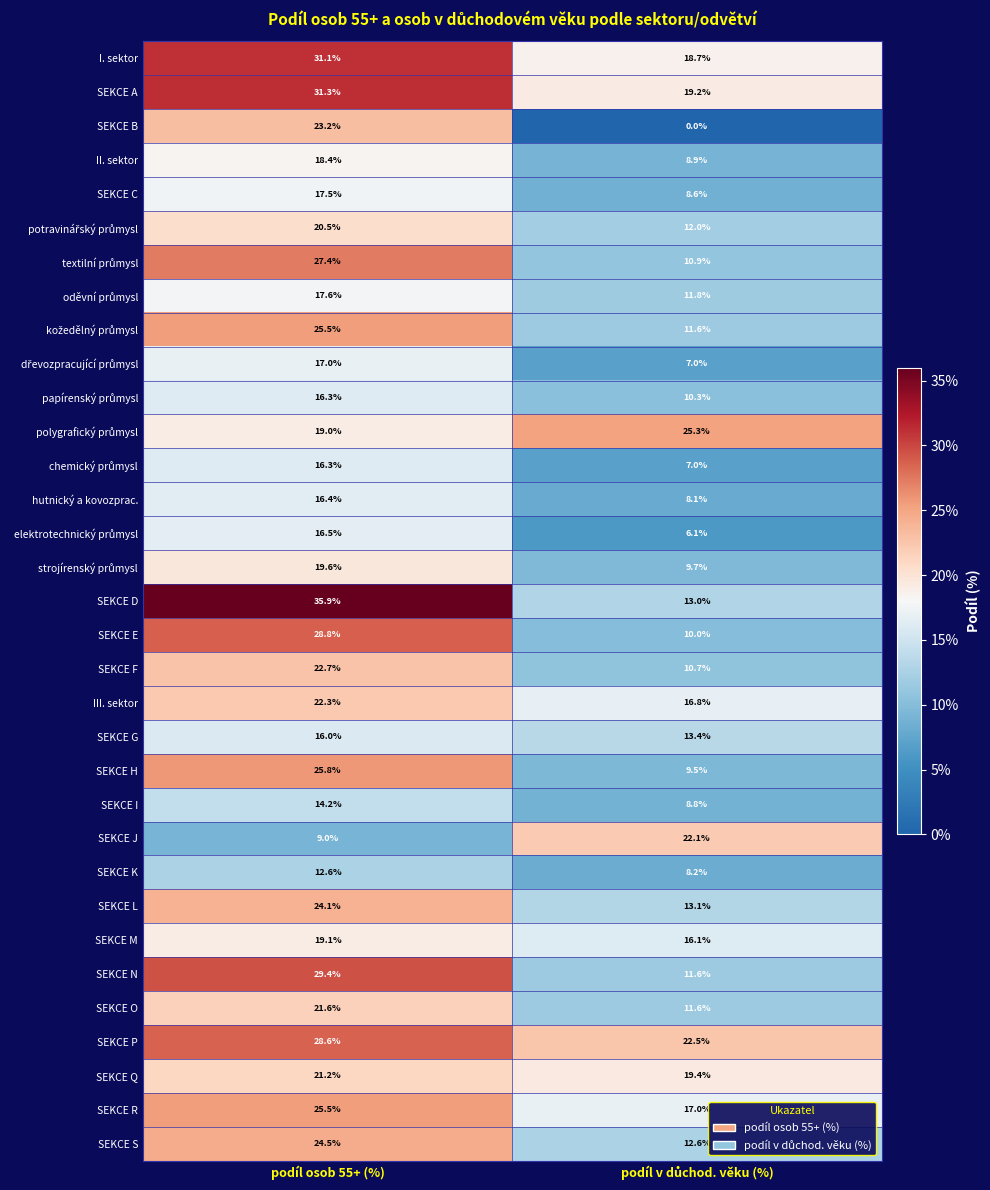

At which label does SEKCE F first exceed 22?

podíl osob 55+ (%)